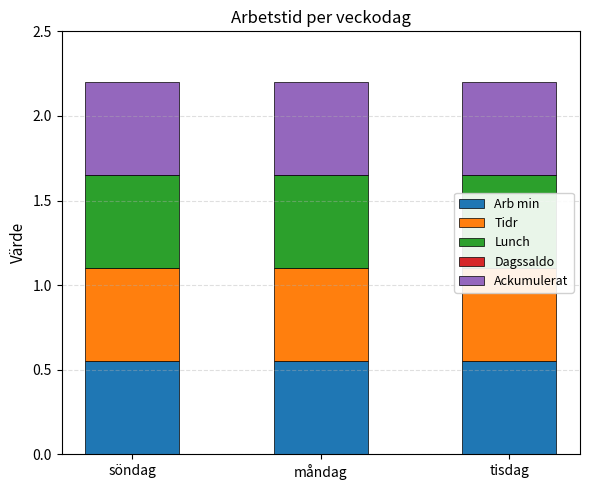

What is the total value across all series at måndag?

2.2